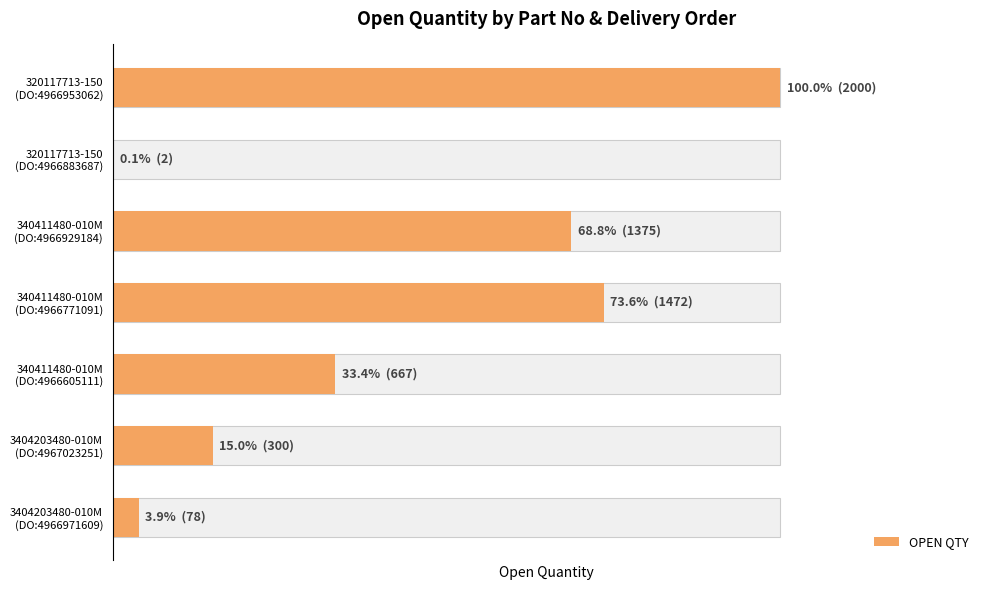

What is the sum of the values at 3404203480-010M (DO:4966971609) and 340411480-010M (DO:4966929184)?

1453